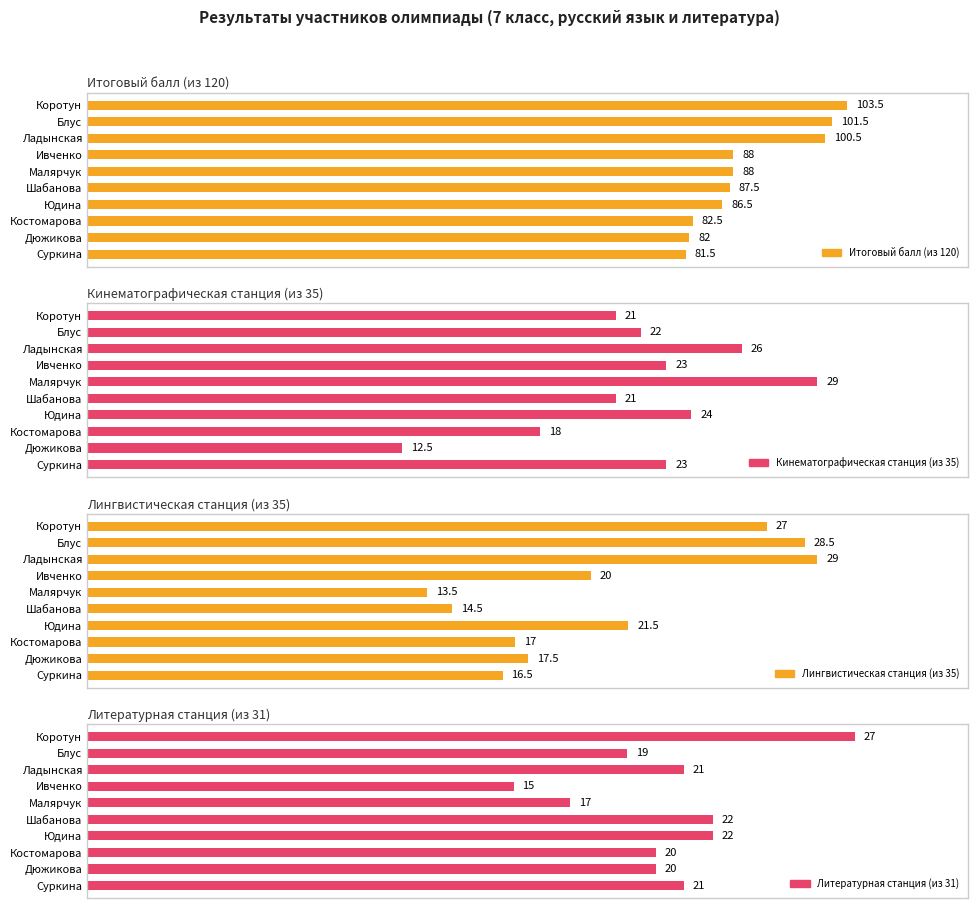

How many distinct data groups are displayed?

4